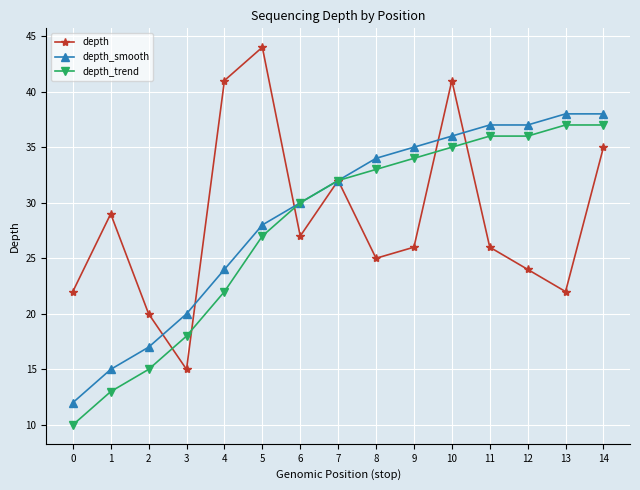

The depth series shows 44 at 9. True or false?

False